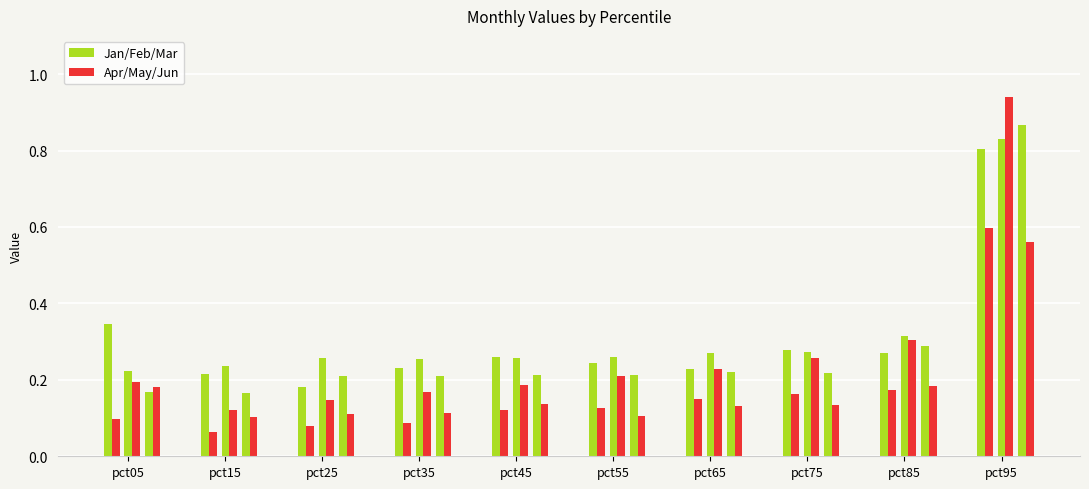

Which series changed the most between pct05 and pct95?

Apr